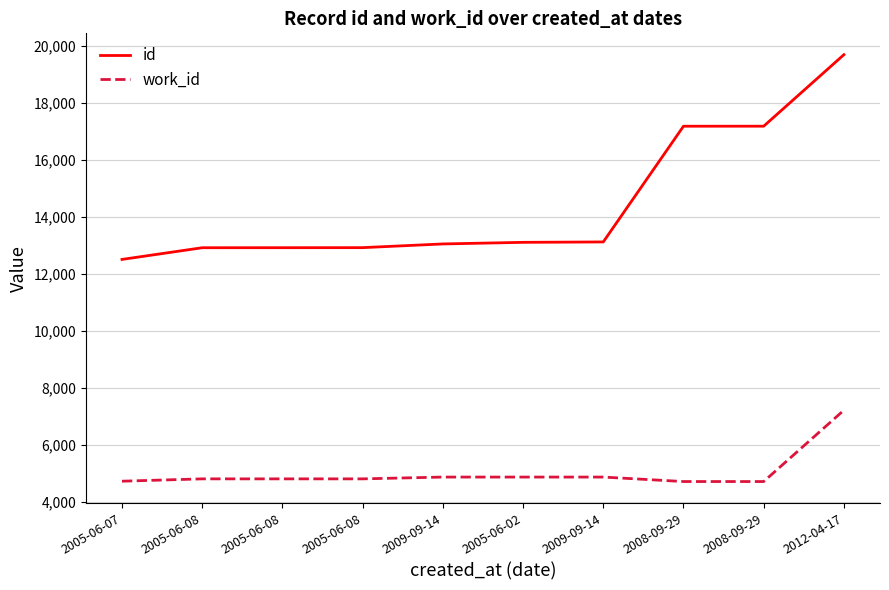

What are all the series names shown in the legend?

id, work_id